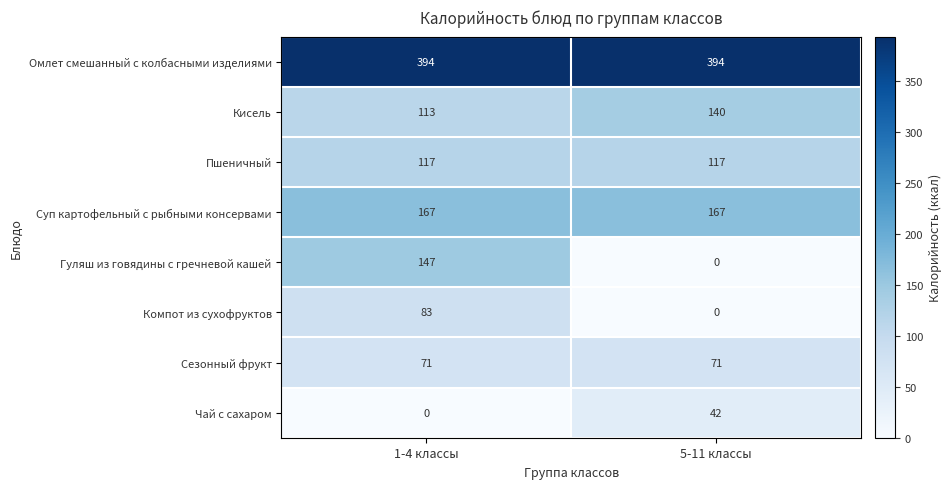

What is the approximate value of Компот из сухофруктов at 1-4 классы?

83